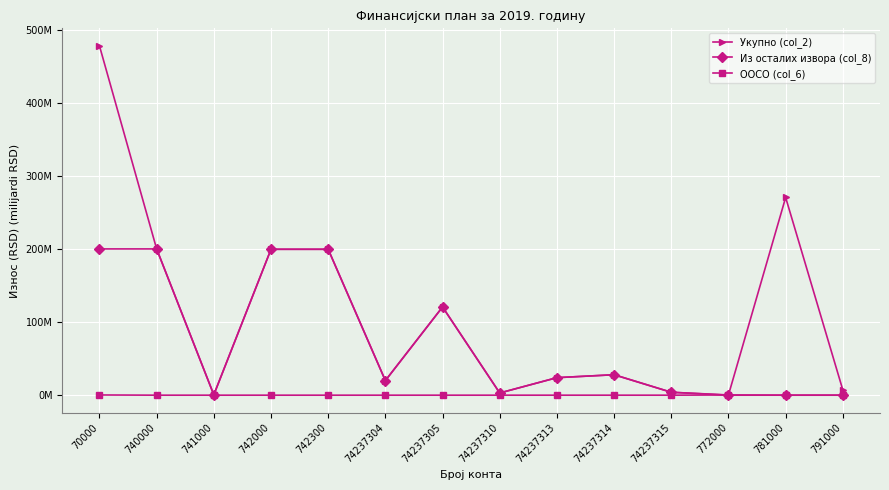

The ООСО (col_6) series shows 0.2 at 741000. True or false?

False